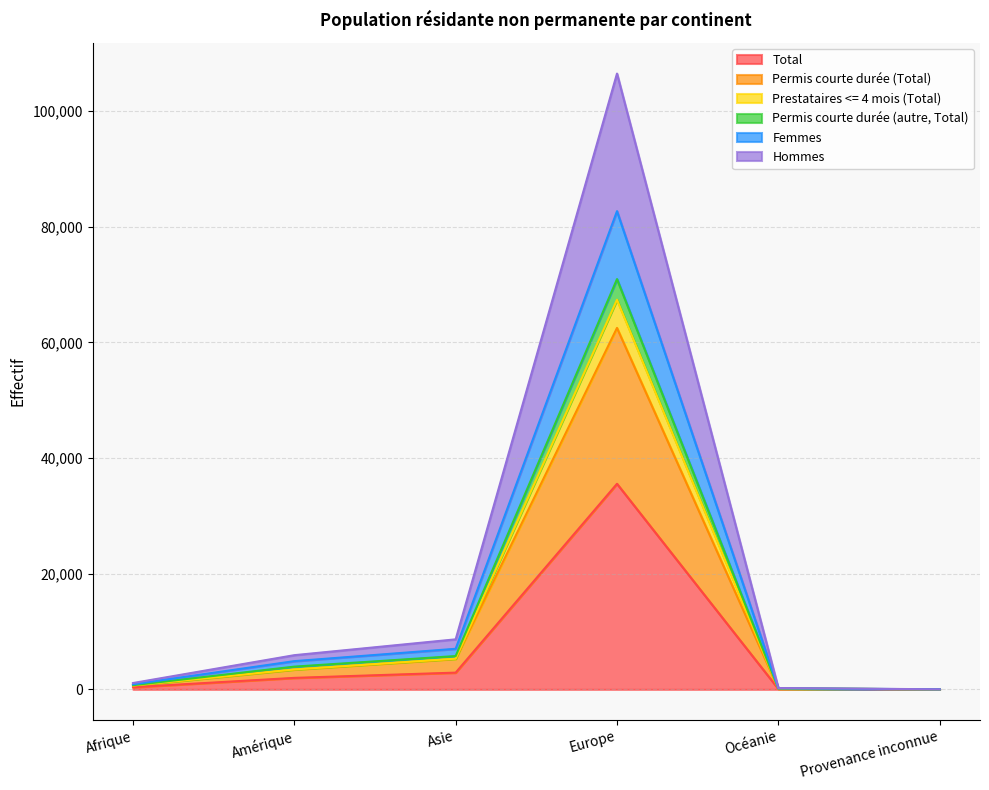

How many lines are shown in the chart?

6